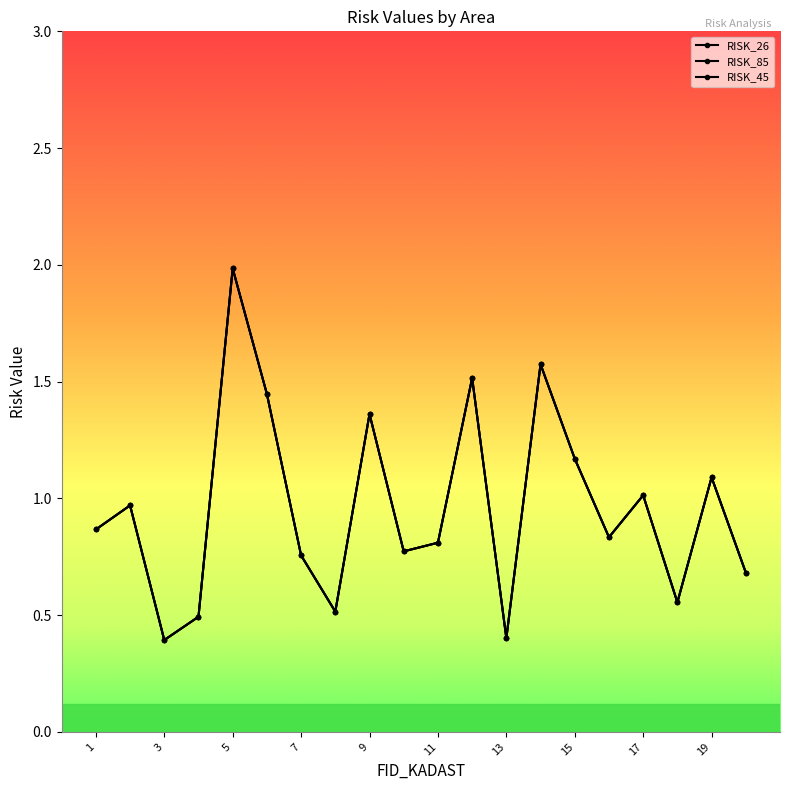

Reading left to right, transcribe all the data shown in this chart.

RISK_26: 1=0.9	2=1.0	3=0.4	4=0.5	5=2.0	6=1.4	7=0.8	8=0.5	9=1.4	10=0.8	11=0.8	12=1.5	13=0.4	14=1.6	15=1.2	16=0.8	17=1.0	18=0.6	19=1.1	20=0.7
RISK_85: 1=0.9	2=1.0	3=0.4	4=0.5	5=2.0	6=1.4	7=0.8	8=0.5	9=1.4	10=0.8	11=0.8	12=1.5	13=0.4	14=1.6	15=1.2	16=0.8	17=1.0	18=0.6	19=1.1	20=0.7
RISK_45: 1=0.9	2=1.0	3=0.4	4=0.5	5=2.0	6=1.4	7=0.8	8=0.5	9=1.4	10=0.8	11=0.8	12=1.5	13=0.4	14=1.6	15=1.2	16=0.8	17=1.0	18=0.6	19=1.1	20=0.7